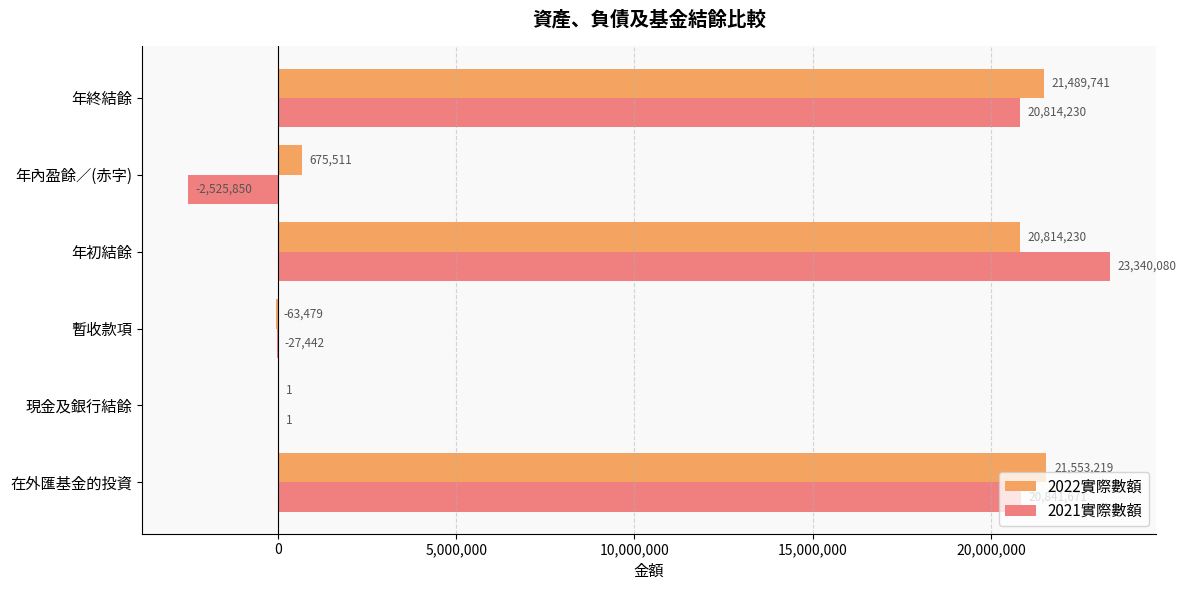

What is the total value across all series at 年內盈餘／(赤字)?

-1850339